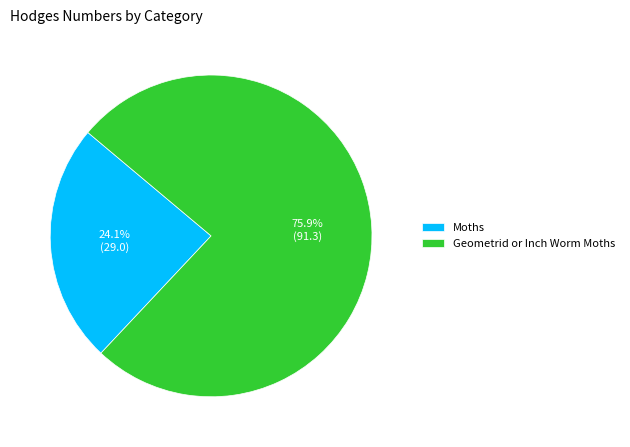

The Moths slice represents 24% of the pie. True or false?

True